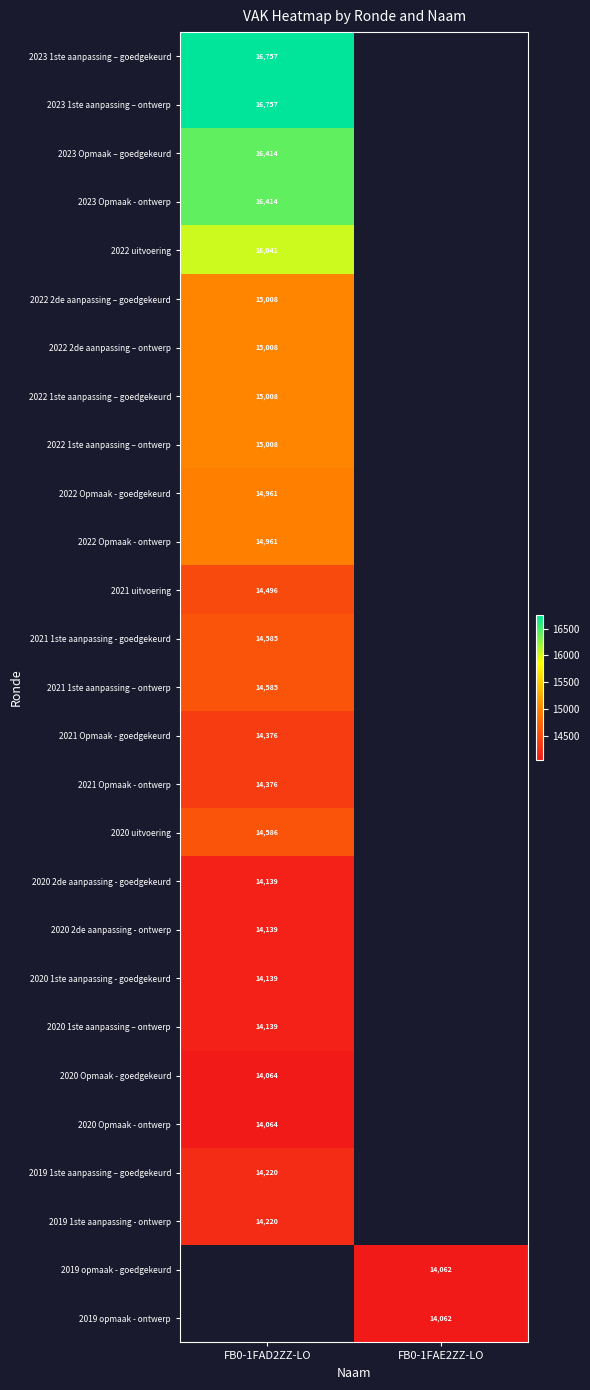

How many series are shown in this chart?

27